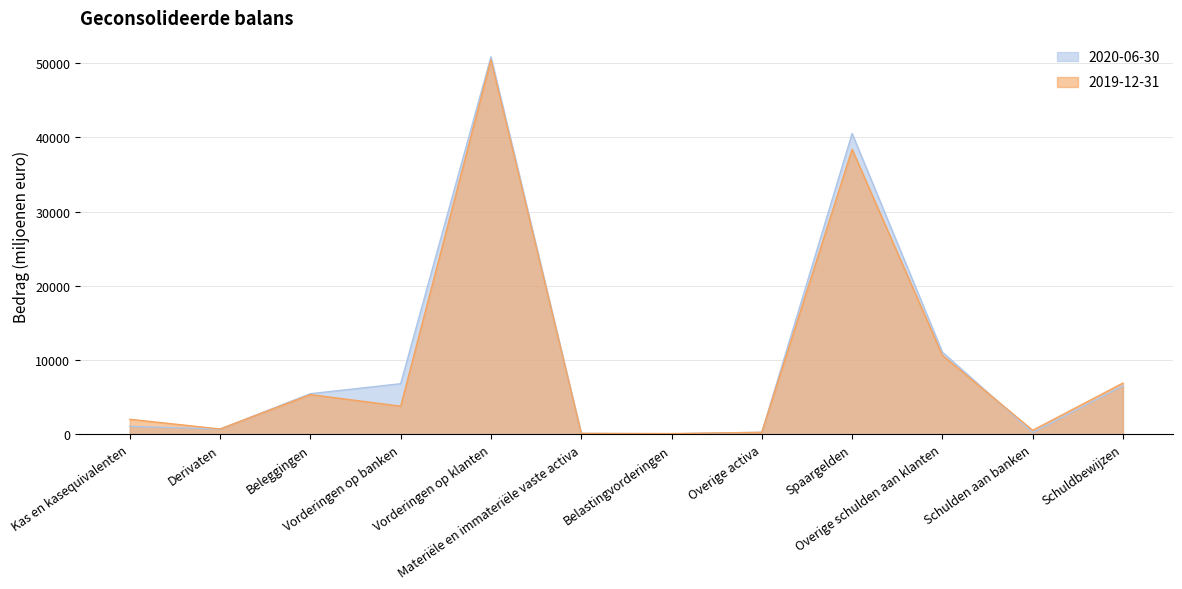

What is the sum of the 2020-06-30 values at Beleggingen and Schuldbewijzen?

12014